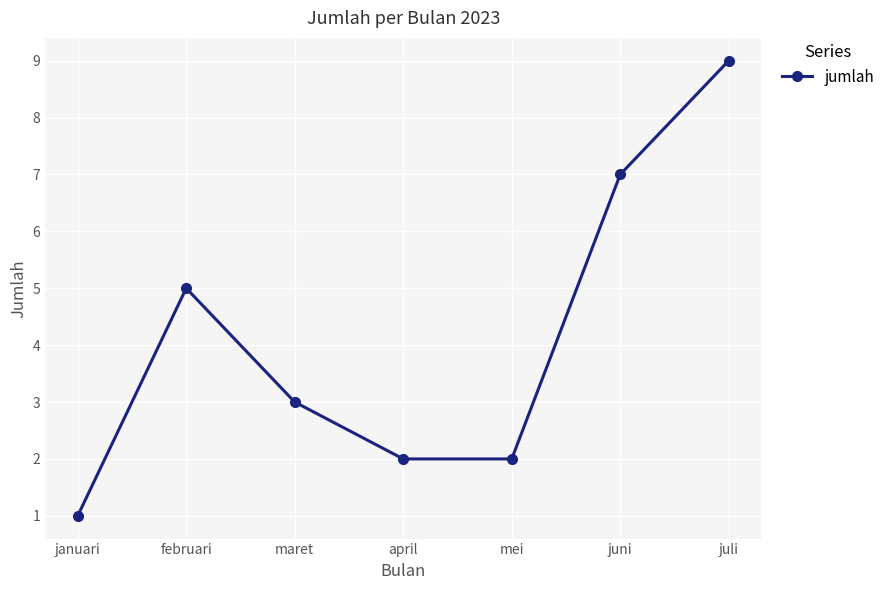

What is the change in value from januari to mei?

+1